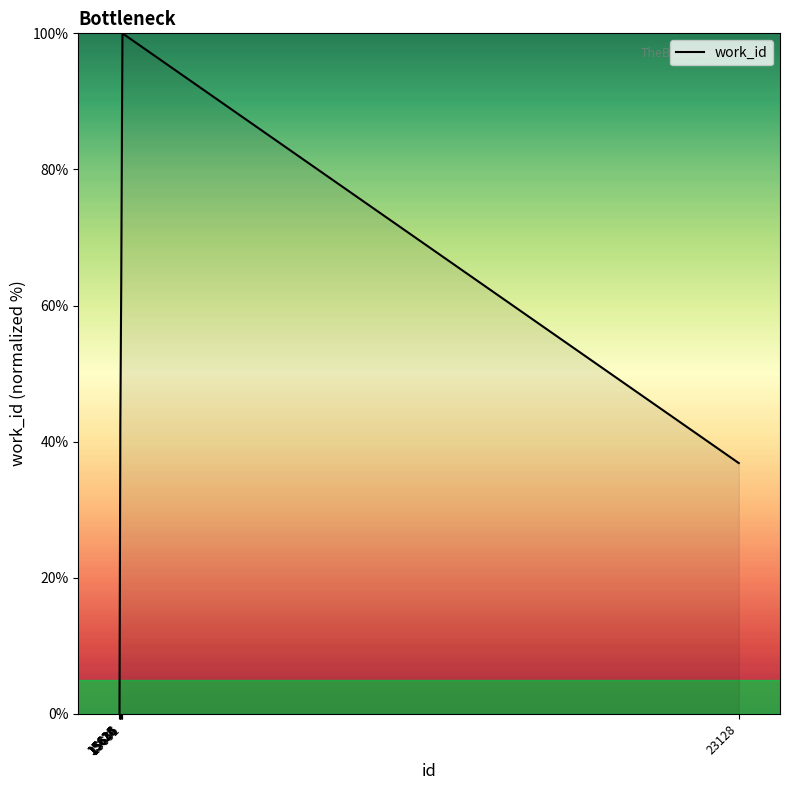

Which label corresponds to the largest value in the chart?

15651